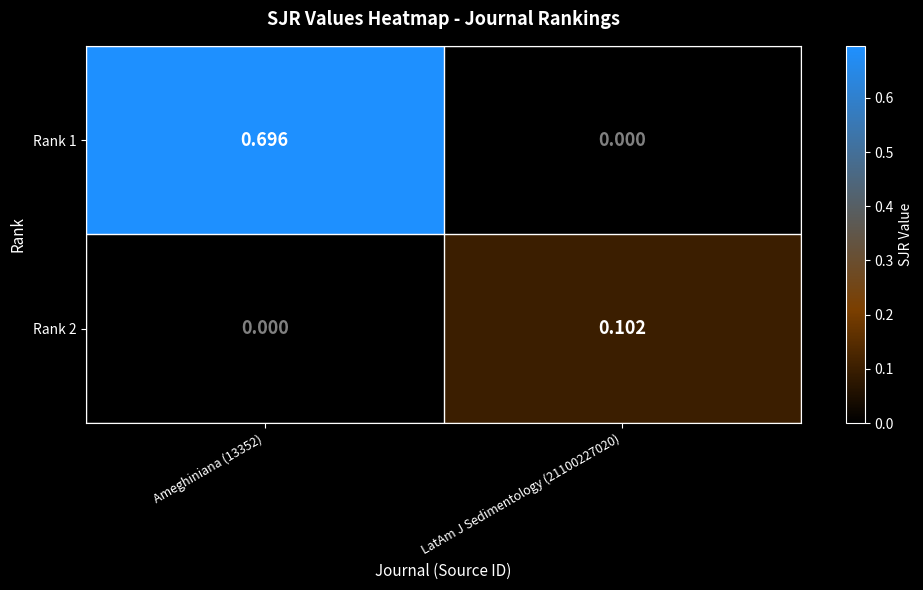

How many distinct data groups are displayed?

2